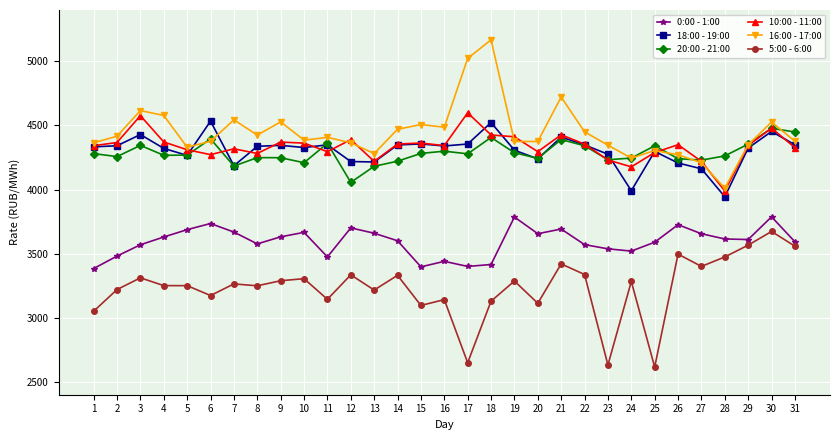

Is this an area chart (filled region under the line)?

No